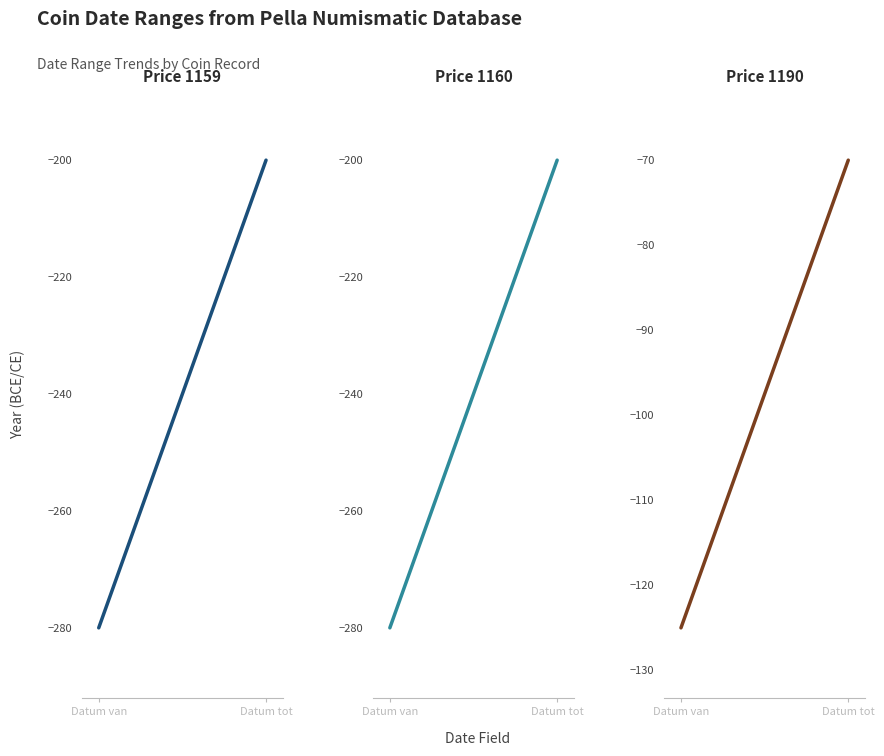

What are all the series names shown in the legend?

Price 1159, Price 1160, Price 1190